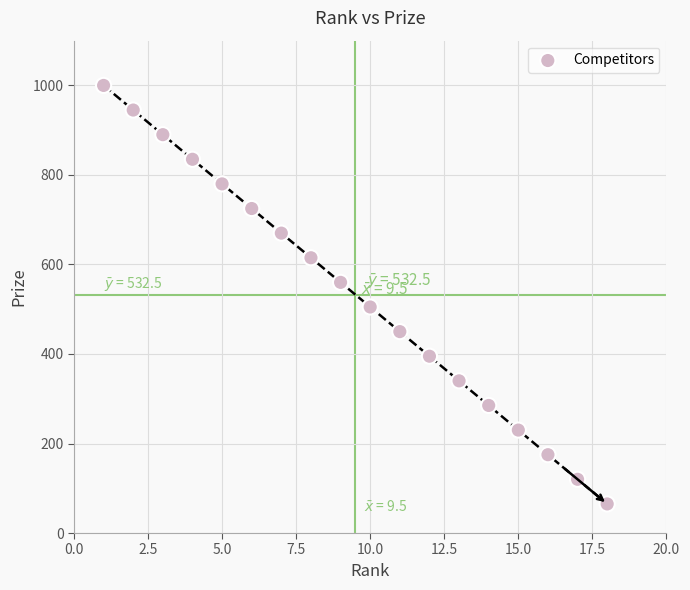

What is the range of Y values (max minus min)?

935